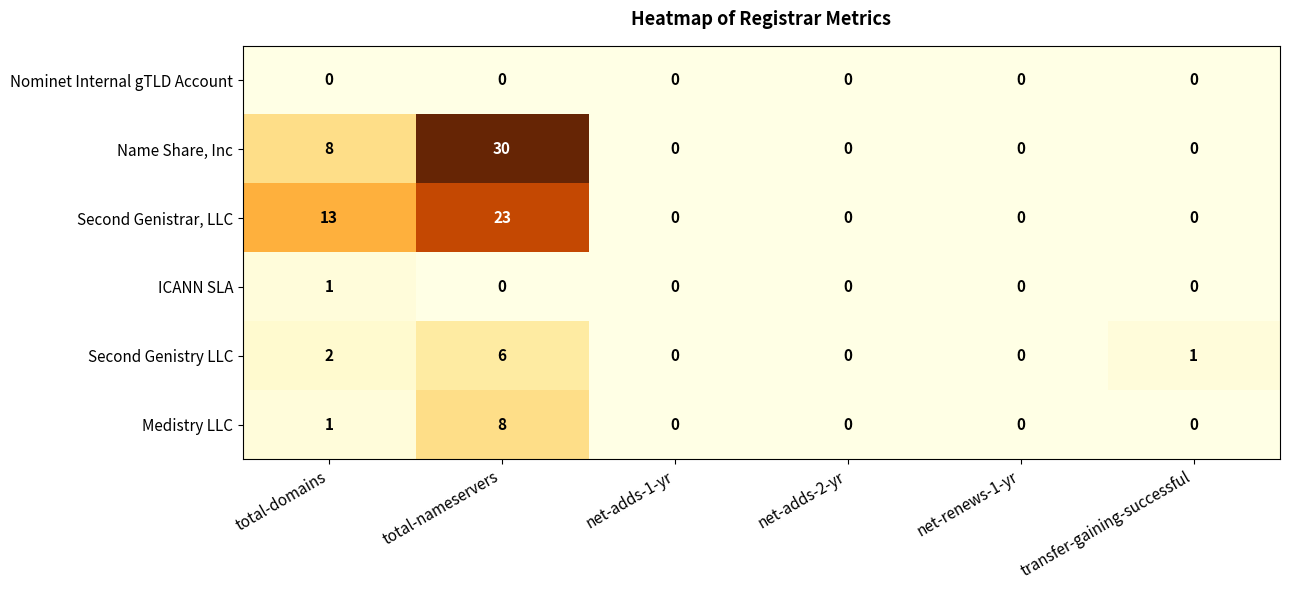

Rank the series by their maximum value, from lowest to highest.

Nominet Internal gTLD Account, ICANN SLA, Second Genistry LLC, Medistry LLC, Second Genistrar, LLC, Name Share, Inc